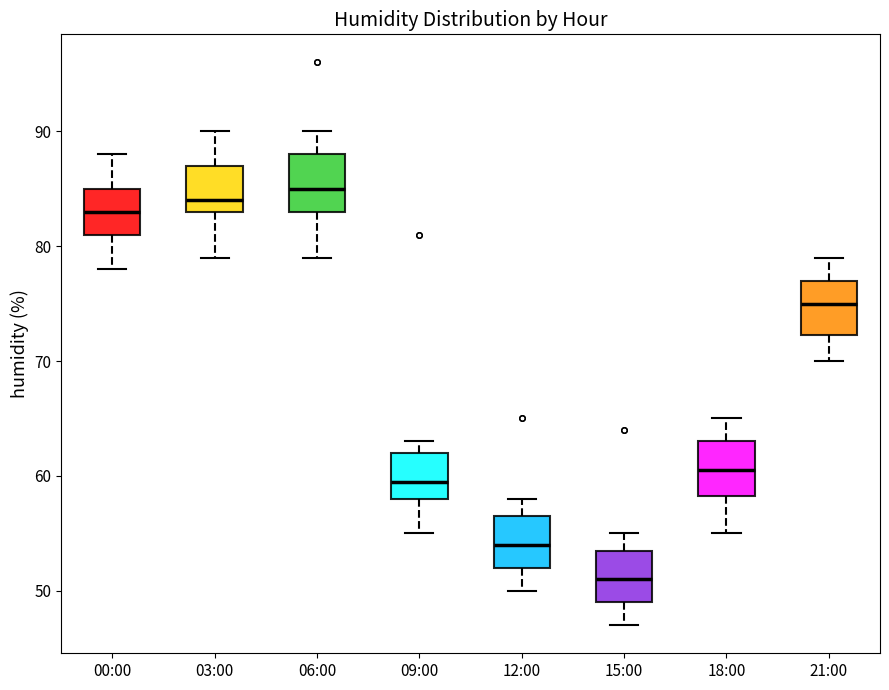

Reading left to right, read every box against the y-axis: the position of its median line, the range the box covers, and the ends of its whiskers. The values are not printed on the chart, so give them approximately, as read against the axis.

00:00: median 83, box 81 to 85, whiskers 78 to 88
03:00: median 84, box 83 to 87, whiskers 79 to 90
06:00: median 85, box 83 to 88, whiskers 79 to 90
09:00: median 60, box 58 to 62, whiskers 55 to 63
12:00: median 54, box 52 to 57, whiskers 50 to 58
15:00: median 51, box 49 to 54, whiskers 47 to 55
18:00: median 61, box 58 to 63, whiskers 55 to 65
21:00: median 75, box 72 to 77, whiskers 70 to 79